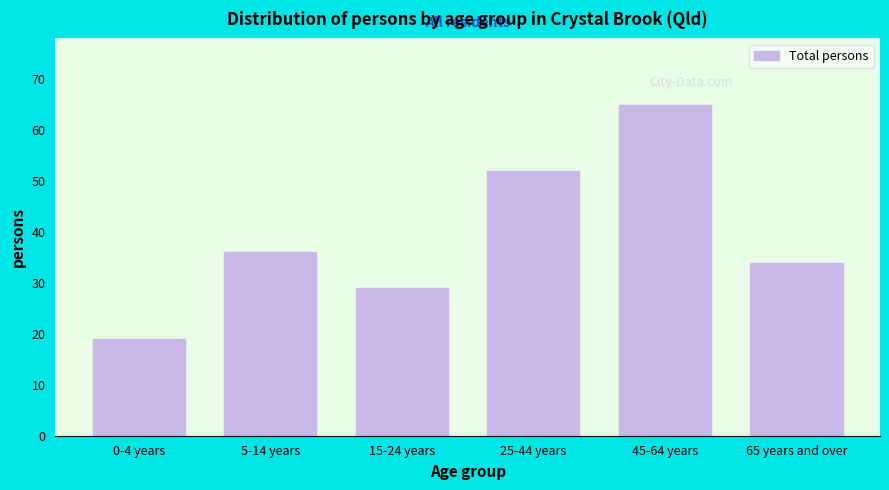

Reading left to right, what are all the values shown in this chart?

0-4 years=19	5-14 years=36	15-24 years=29	25-44 years=52	45-64 years=65	65 years and over=34